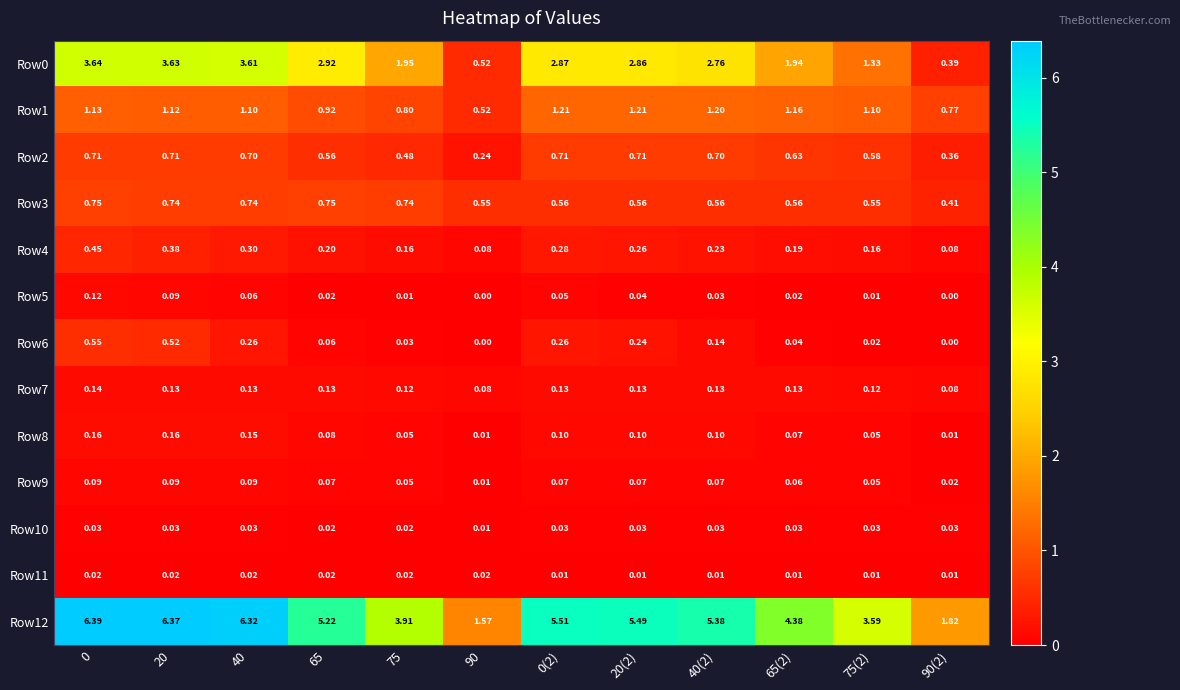

At how many categories does at least one series exceed 5?

7